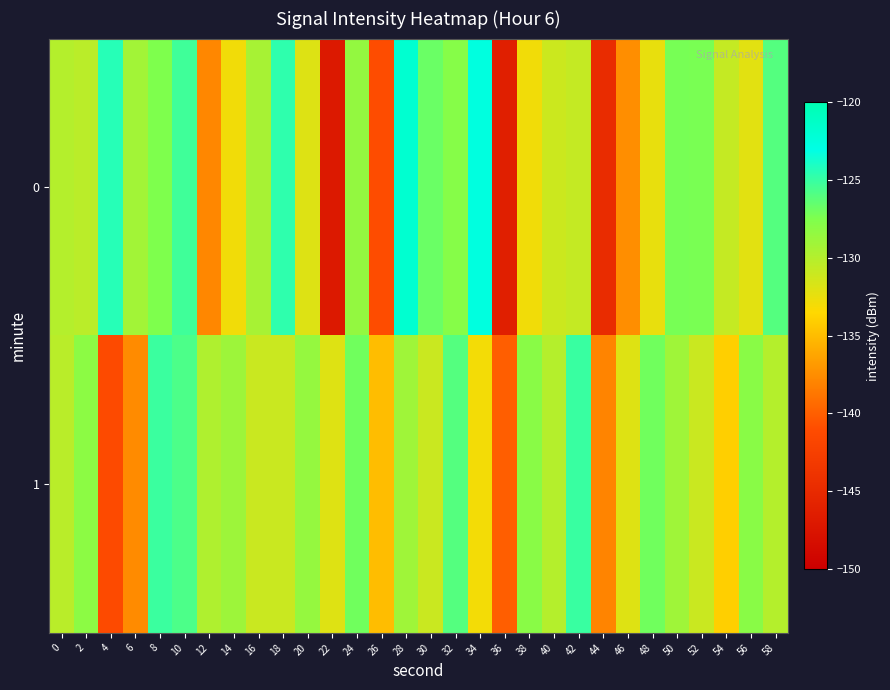

Reading left to right, extract all data points from this chart.

0: 0=-130.0	2=-130.3	4=-124.3	6=-129.2	8=-127.5	10=-125.2	12=-137.9	14=-132.9	16=-129.4	18=-124.7	20=-132.0	22=-147.0	24=-128.5	26=-141.0	28=-121.8	30=-126.8	32=-127.8	34=-122.7	36=-146.3	38=-132.9	40=-131.1	42=-130.7	44=-144.8	46=-137.5	48=-132.5	50=-127.2	52=-127.3	54=-130.8	56=-132.1	58=-126.0
1: 0=-130.2	2=-128.1	4=-141.2	6=-137.6	8=-125.1	10=-125.7	12=-129.8	14=-128.9	16=-131.0	18=-131.0	20=-128.5	22=-132.0	24=-127.0	26=-135.0	28=-129.0	30=-131.0	32=-126.0	34=-133.0	36=-140.0	38=-128.0	40=-130.0	42=-125.0	44=-138.0	46=-132.0	48=-127.0	50=-129.0	52=-131.0	54=-134.0	56=-128.0	58=-130.0